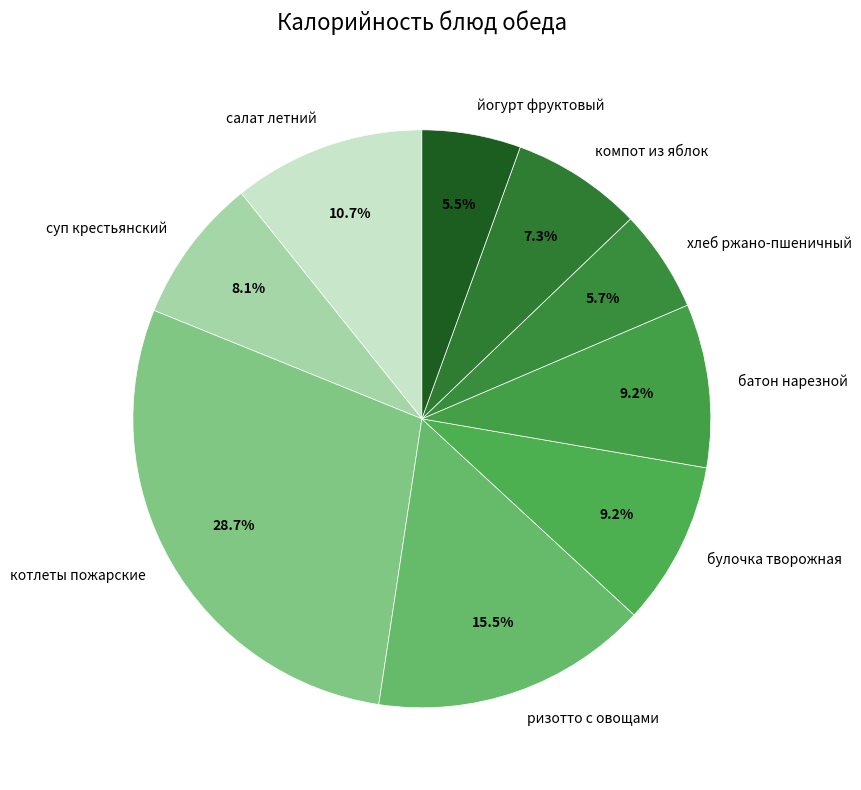

Does салат летний account for over 50% of the chart?

No